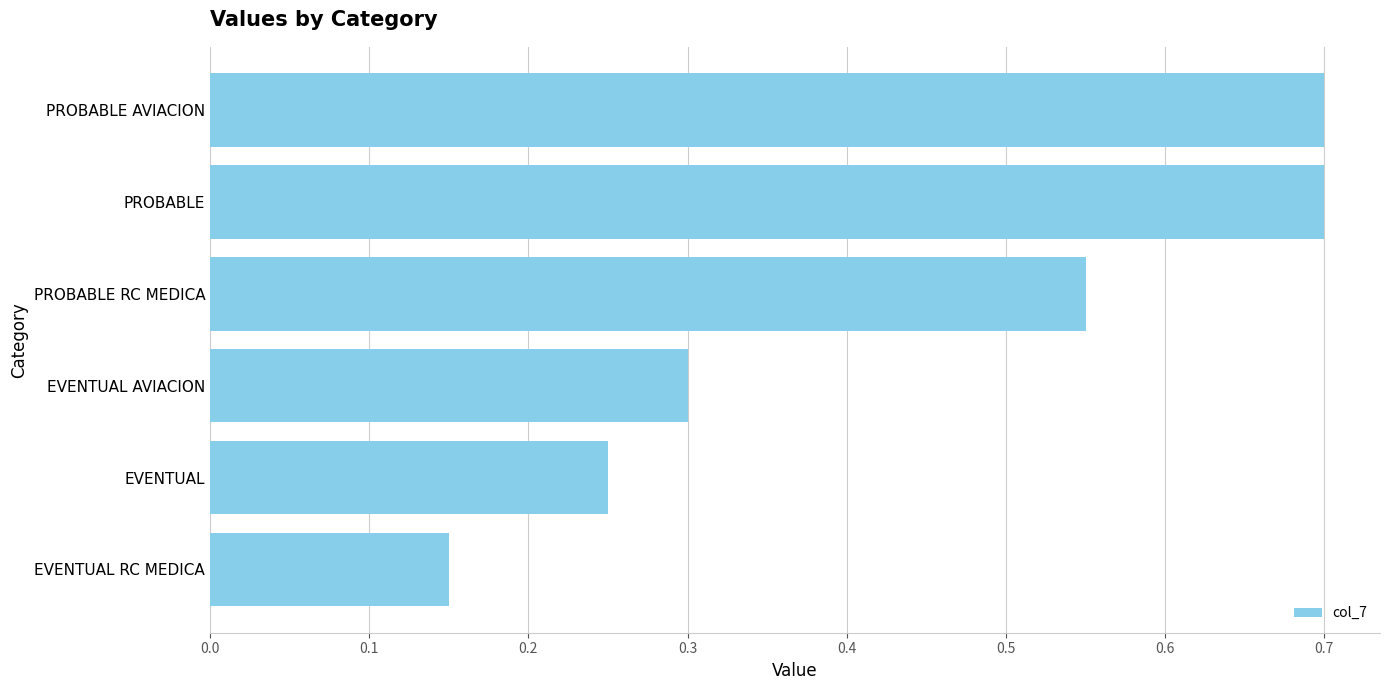

At which label is the value closest to 0?

EVENTUAL RC MEDICA